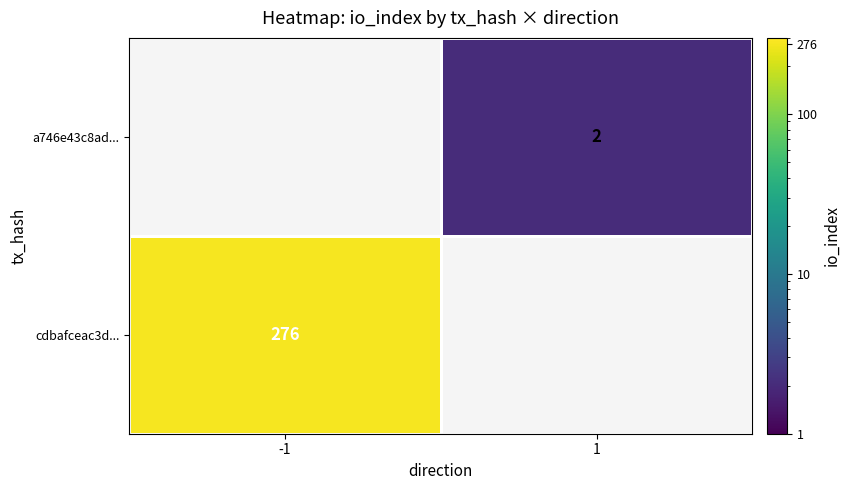

The a746e43c8ad... series shows 2 at 1. True or false?

True